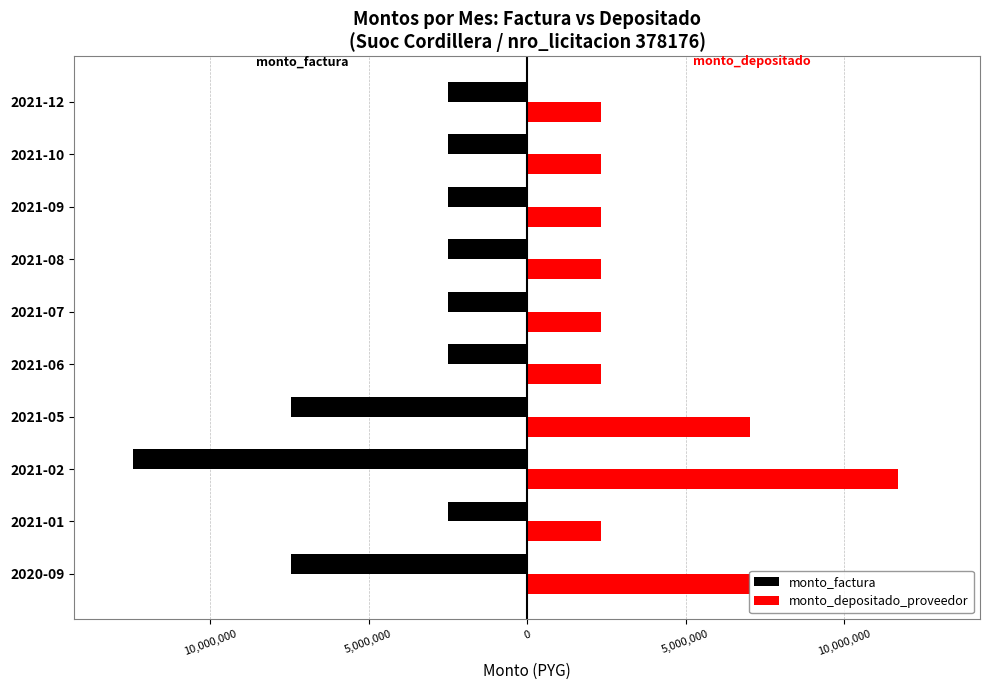

Count the monto_depositado_proveedor values in the range 2340689 to 7022067.

9